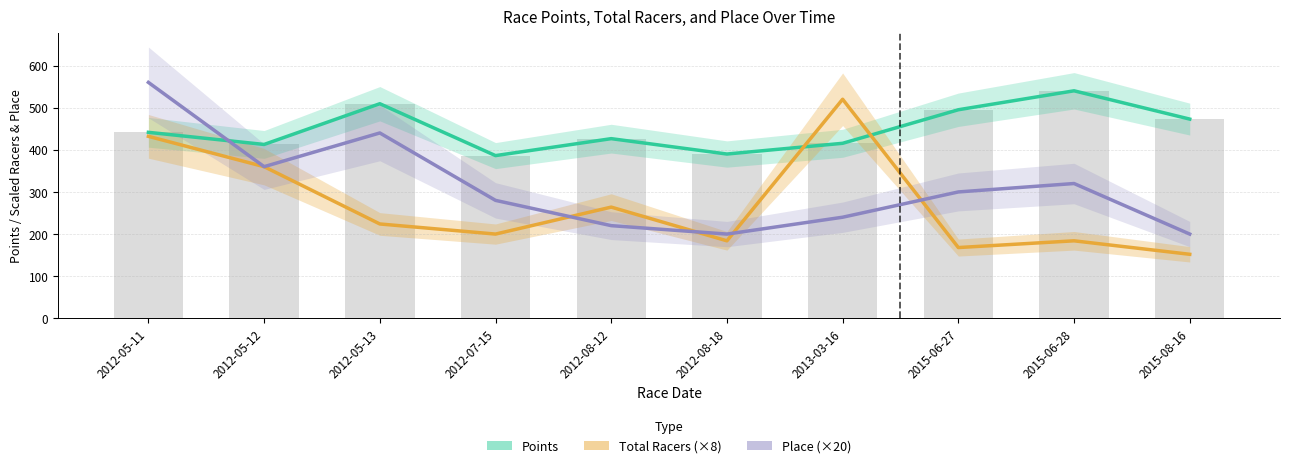

How many data points in Points are less than 441?

5